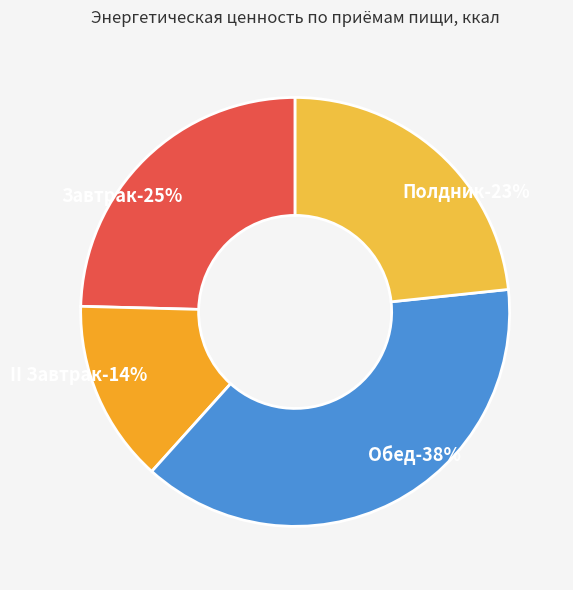

What is the ratio of the value at Завтрак to the value at Полдник?

1.1